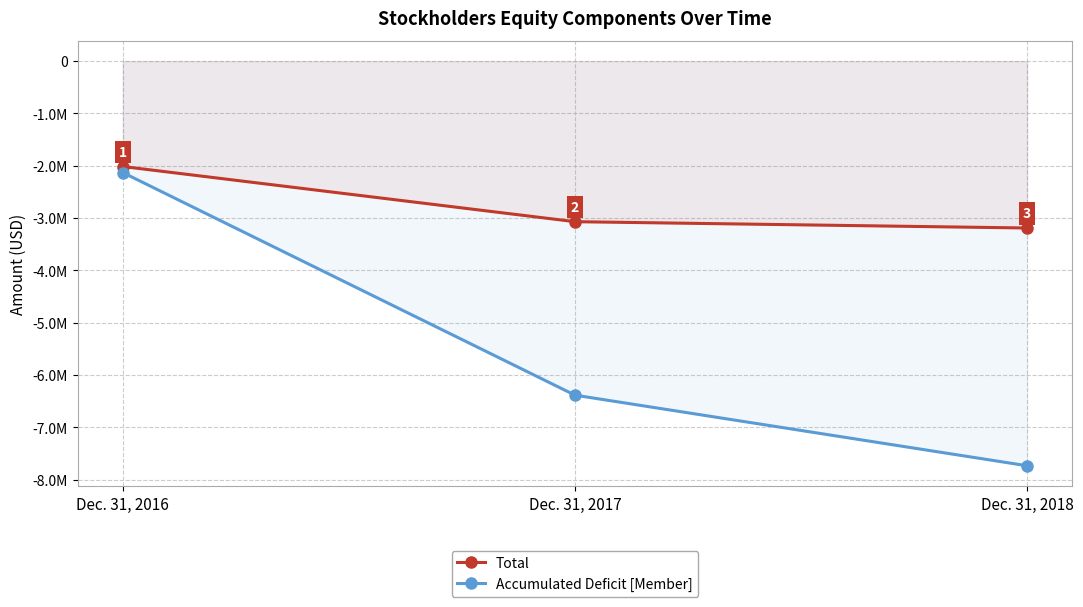

Reading left to right, extract all data points from this chart.

Total: -2015365	-3070114	-3190884
Accumulated Deficit [Member]: -2131504	-6386718	-7736440